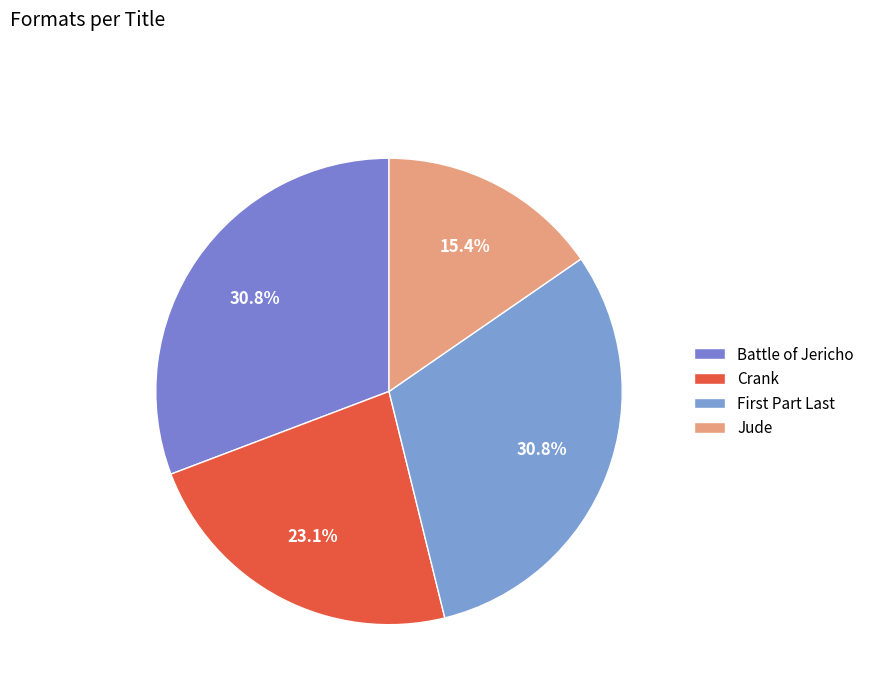

How many slices are in this pie chart?

4